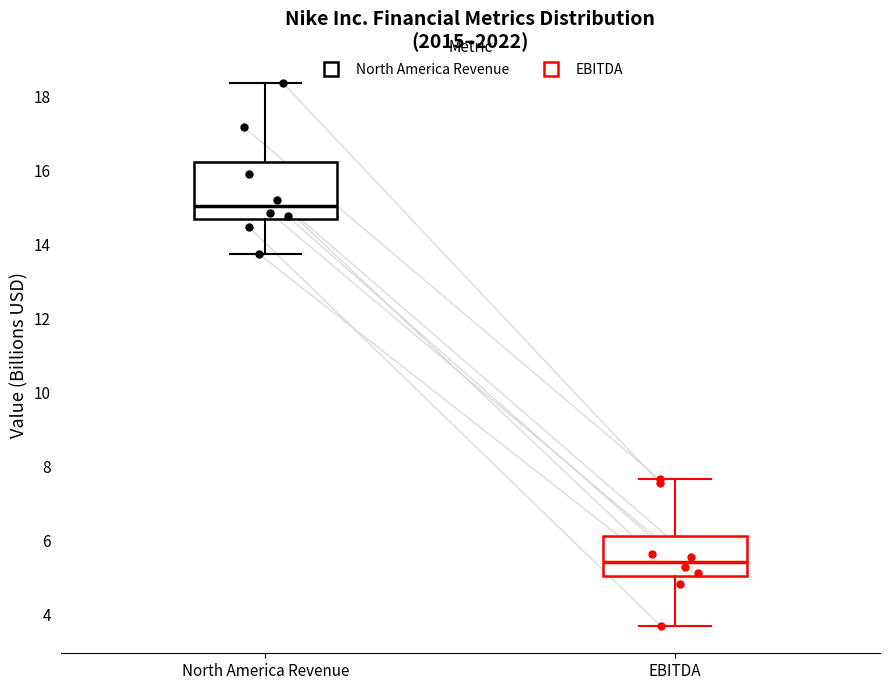

Which box has the lowest median line?

EBITDA